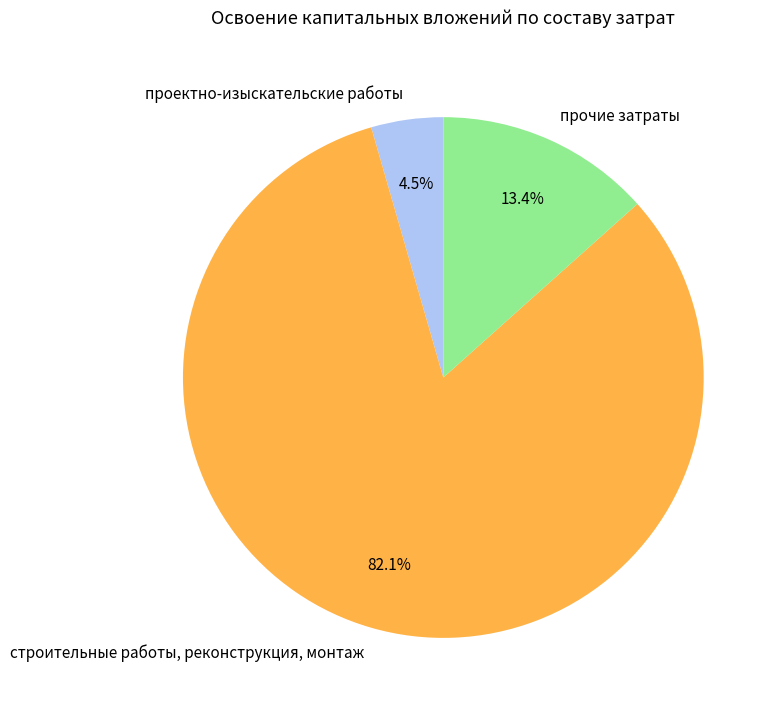

Is the sum of прочие затраты and строительные работы, реконструкция, монтаж greater than half?

Yes